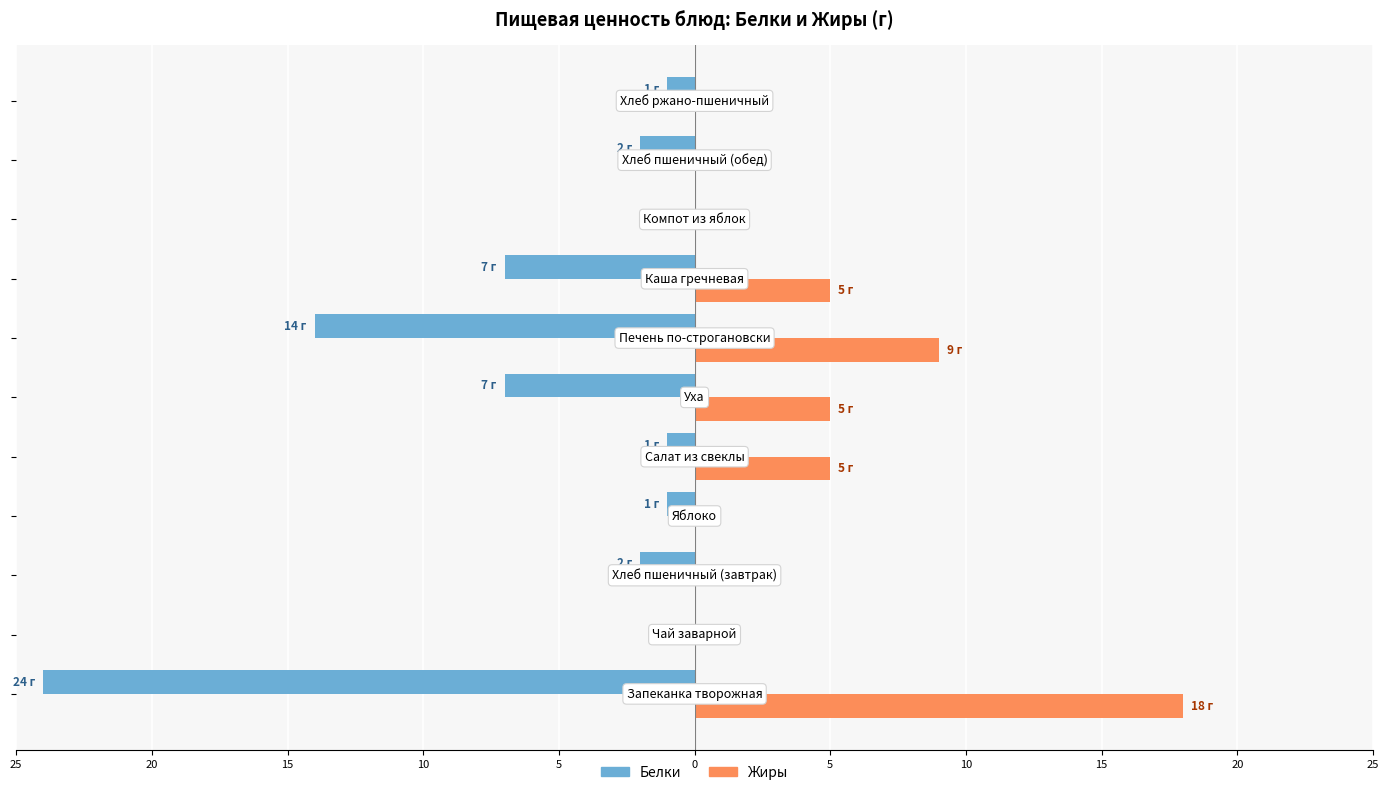

What are all the series names shown in the legend?

Белки, Жиры